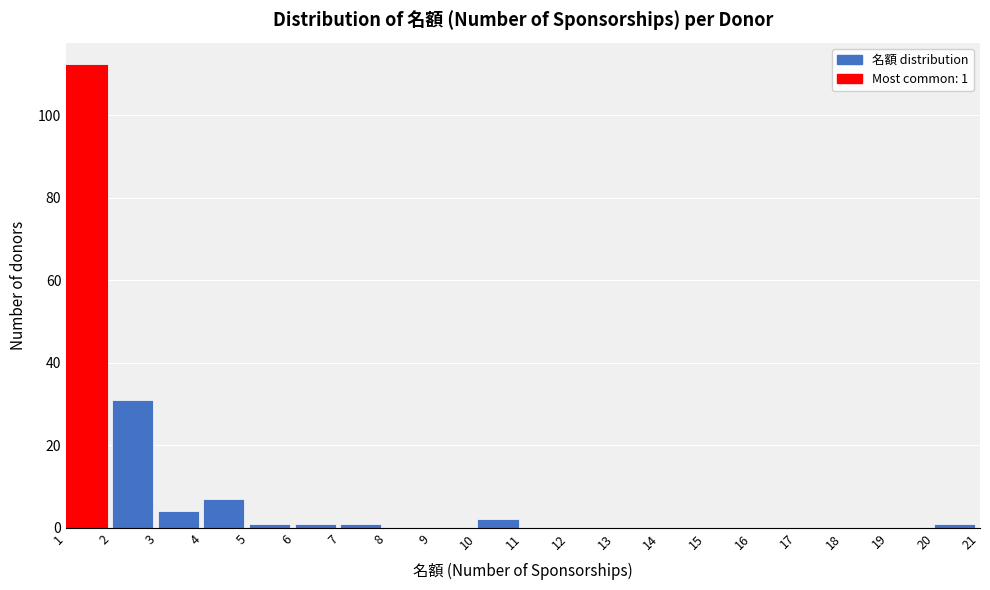

Which range on the x-axis has the tallest bar?

1 to 2